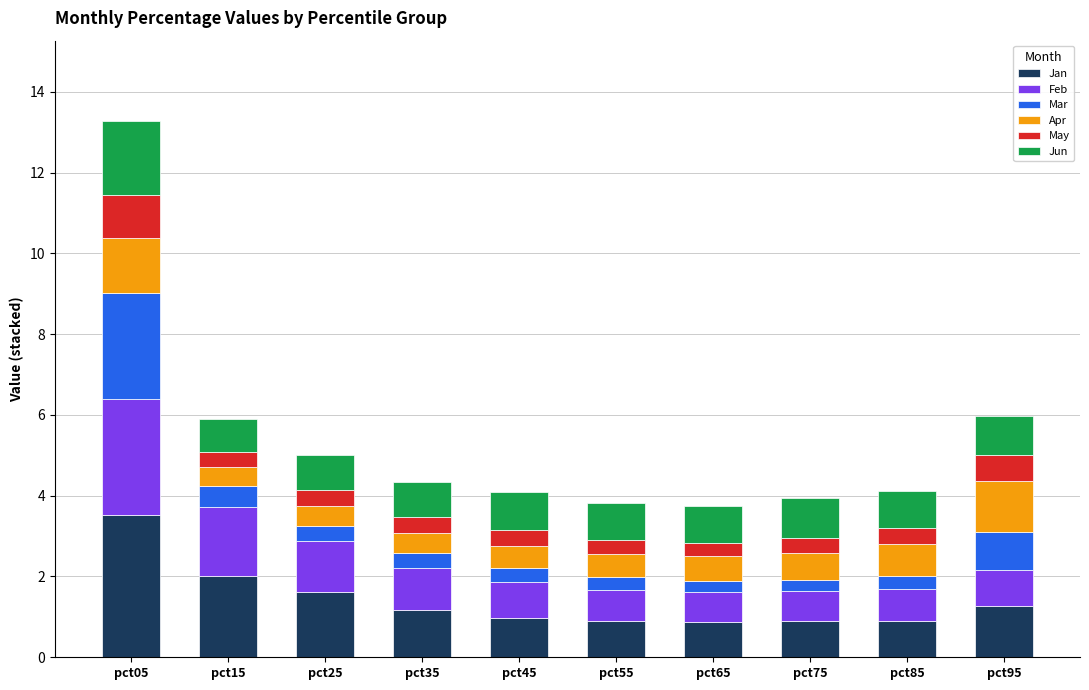

At which label does Jan reach its peak?

pct05